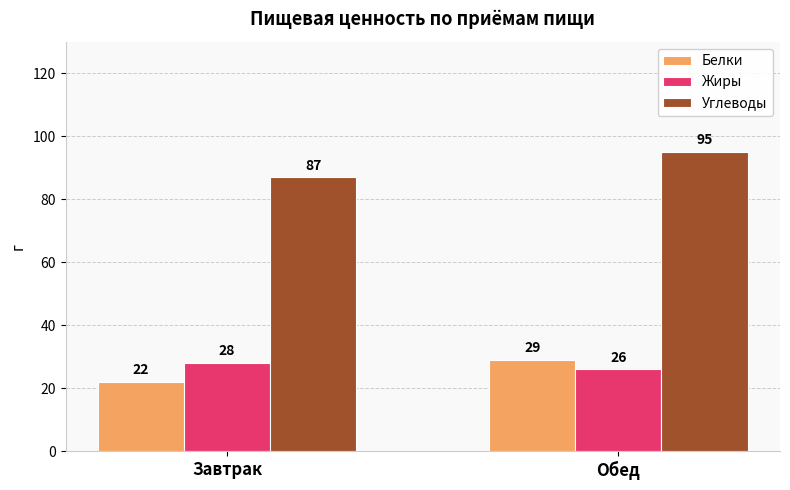

How many bars are there in each group?

3